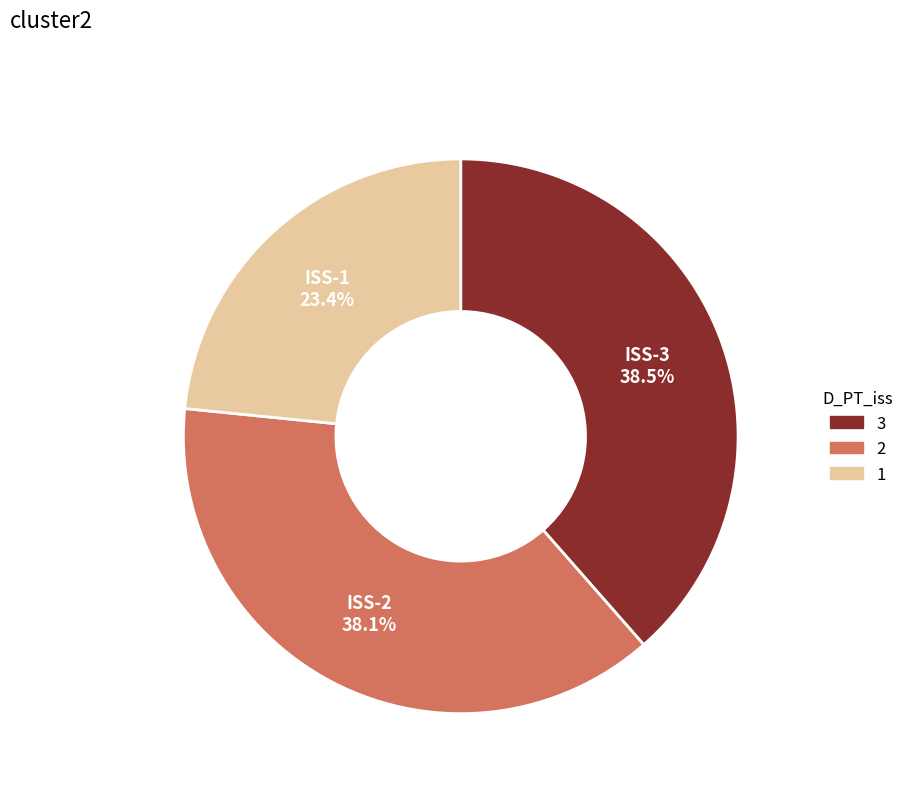

Does any single category account for the majority?

No